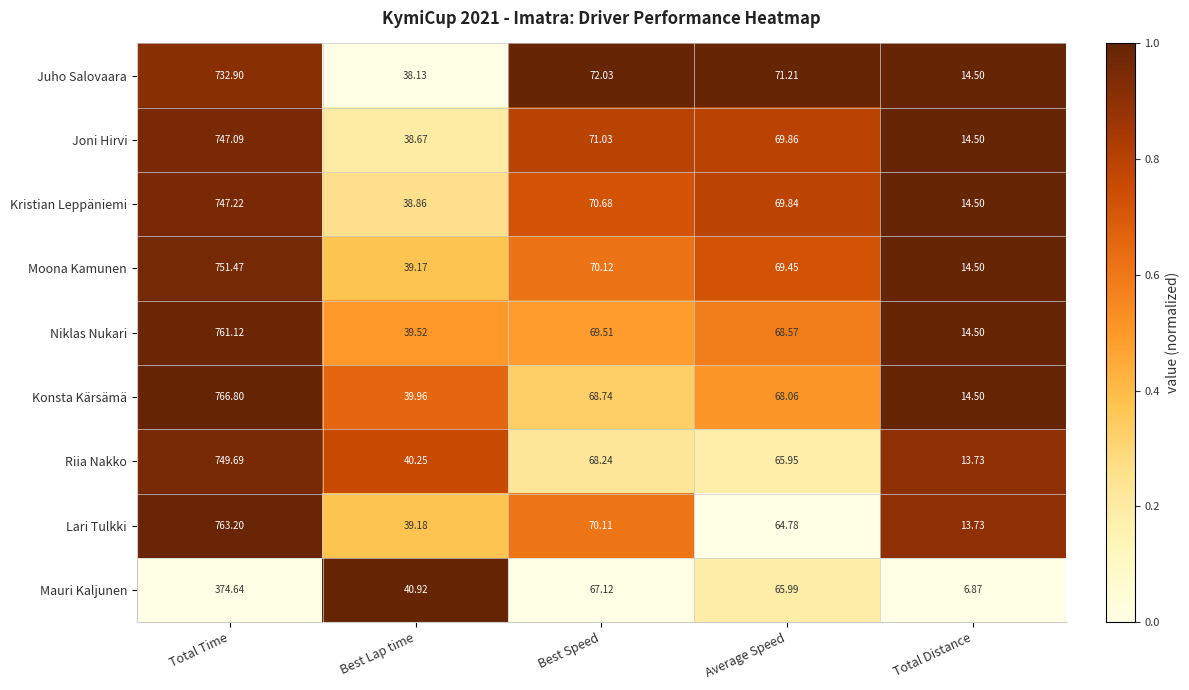

Which series has the largest range (max minus min)?

Konsta Kärsämä